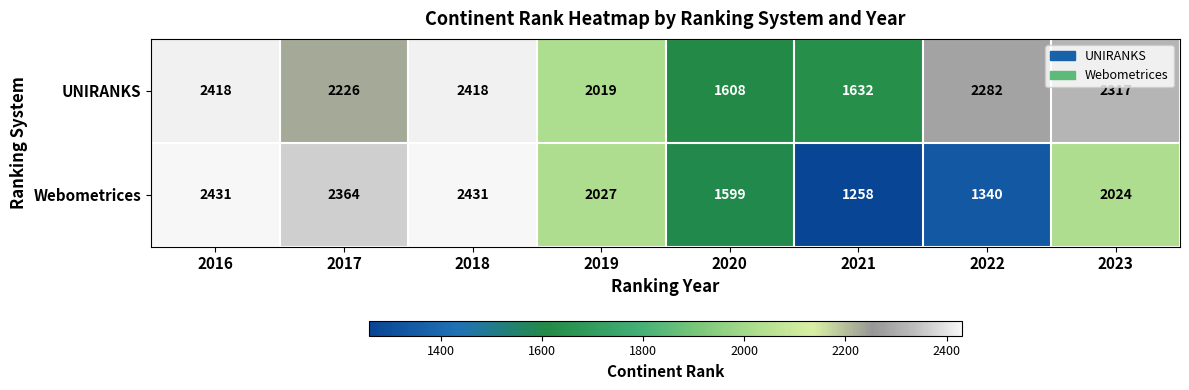

What is the total value across all series at 2020?

3207